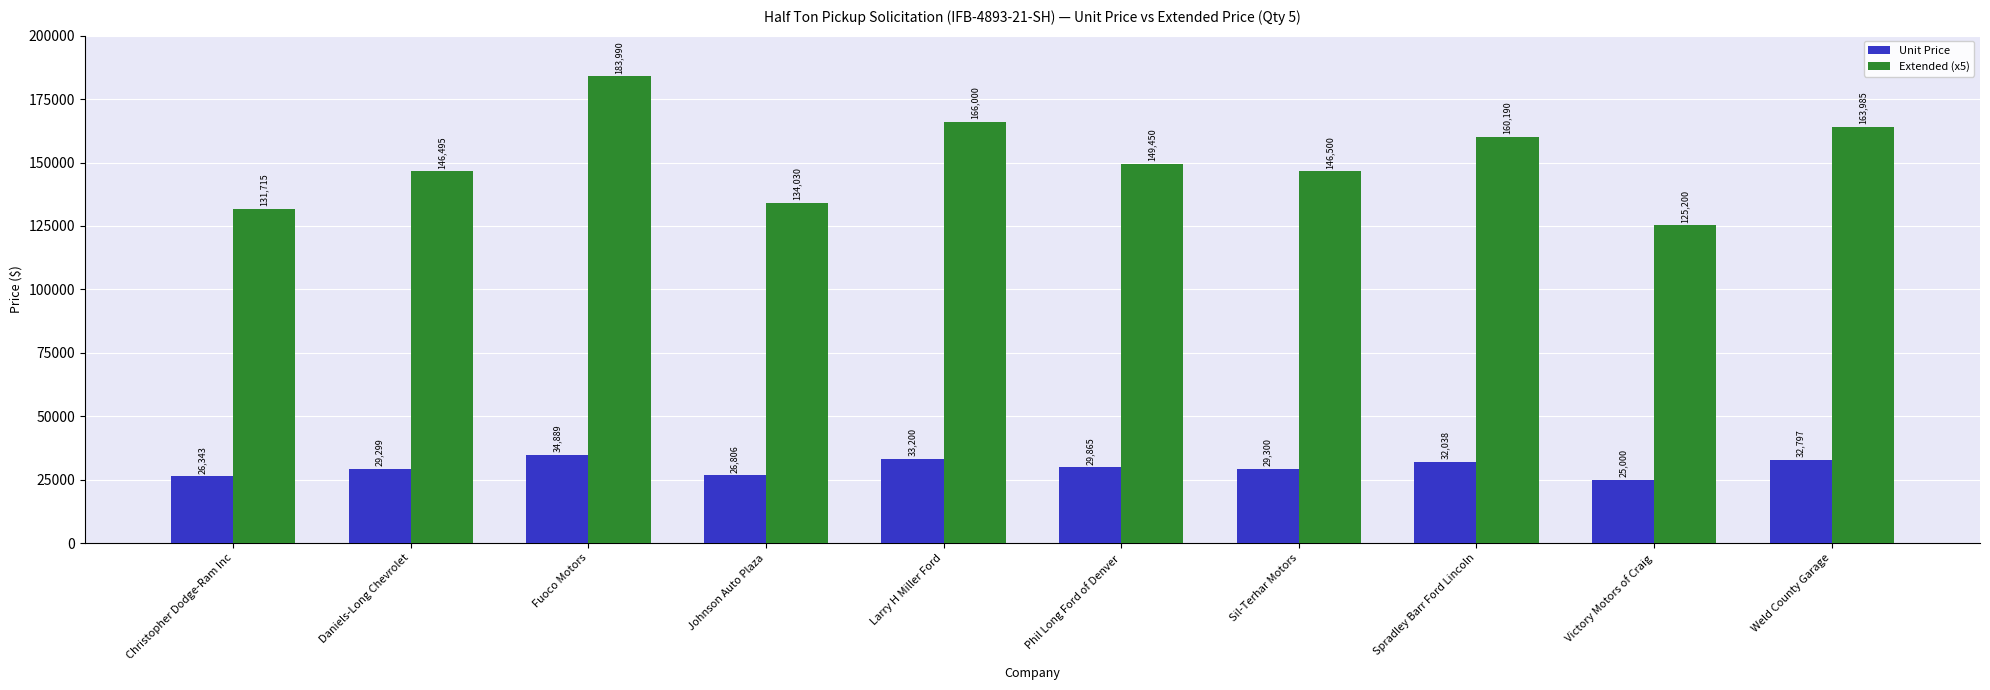

Reading right to left, transcribe all the data shown in this chart.

Unit Price: 32797	25000	32038	29300	29865	33200	26806	34889	29299	26343
Extended (x5): 163985	125200	160190	146500	149450	166000	134030	183990	146495	131715